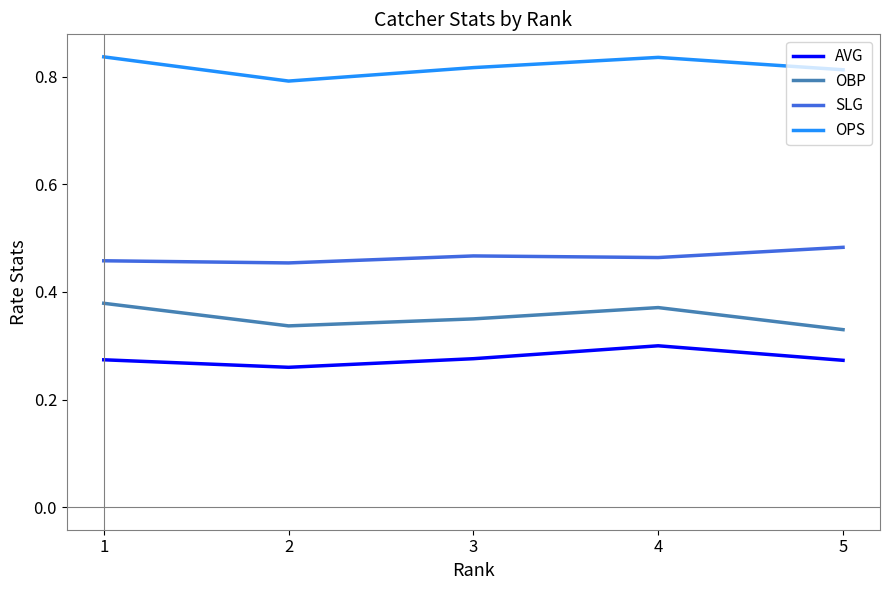

True or false: OPS and SLG cross at least once.

False